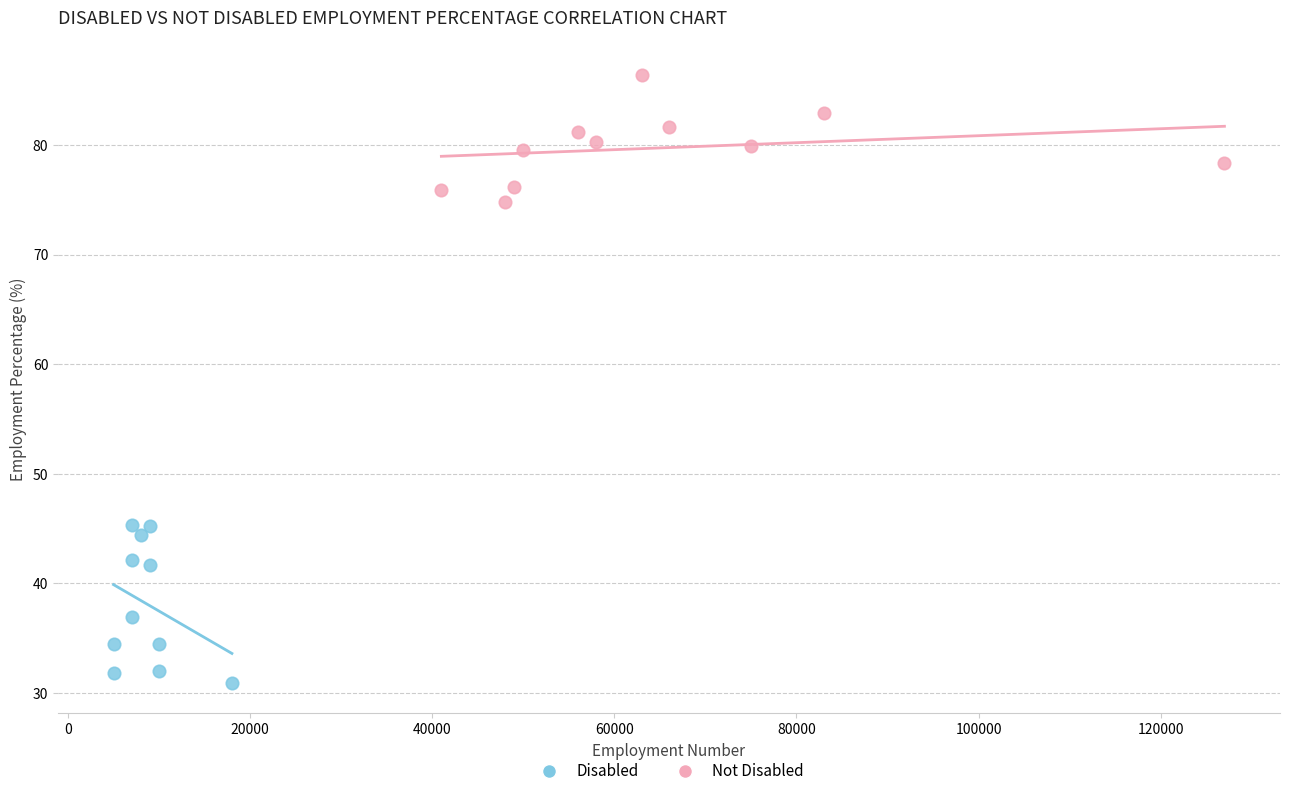

Which series reaches the maximum Y coordinate?

Not Disabled